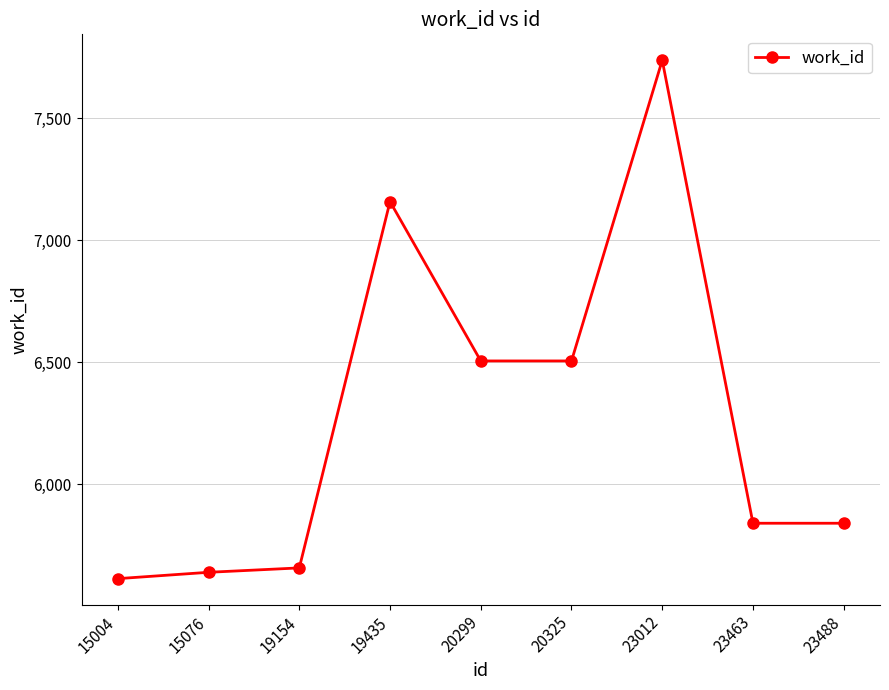

What is the value of the 4th point from the left?

7159